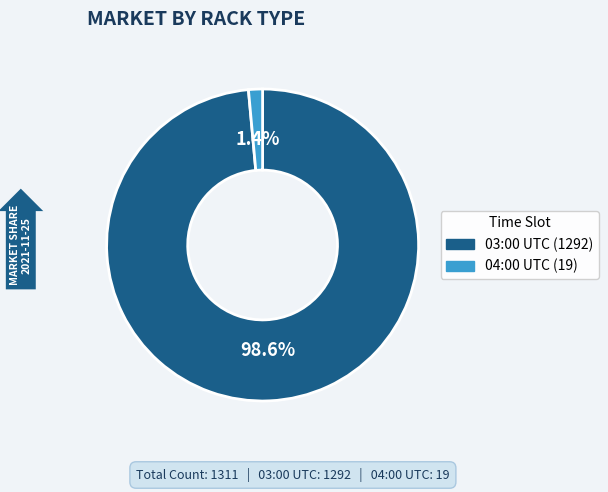

Is there a majority slice in this chart?

Yes